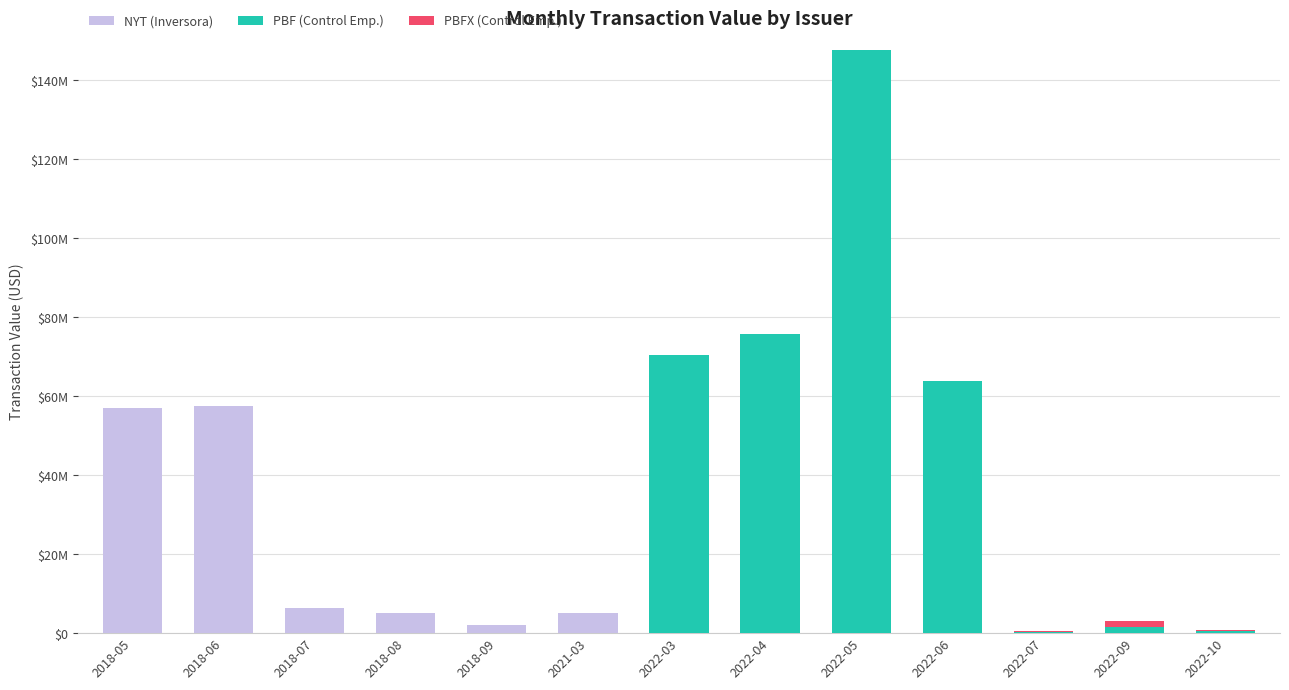

The NYT (Inversora) series shows 2898718 at 2018-09. True or false?

False